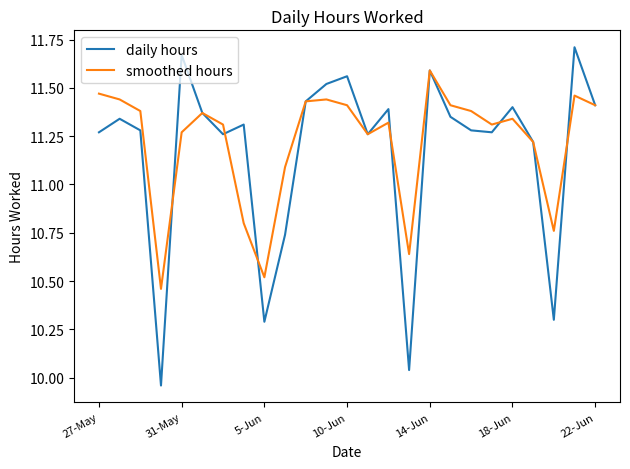

Which series has the widest spread of values?

daily hours